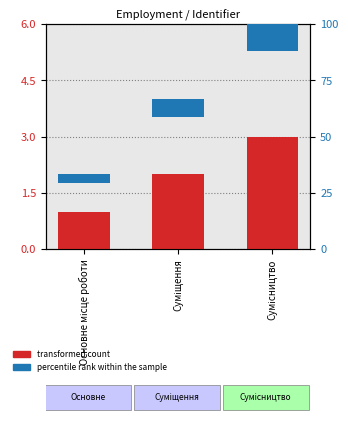

What is the value of the percentile rank within the sample bar at the 3rd from the left?

12